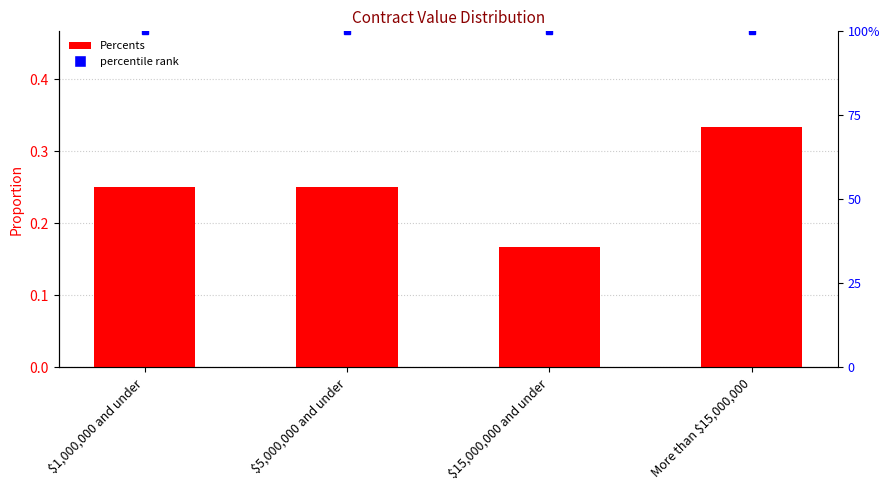

True or false: the data shows 0.3 at $15,000,000 and under.

False